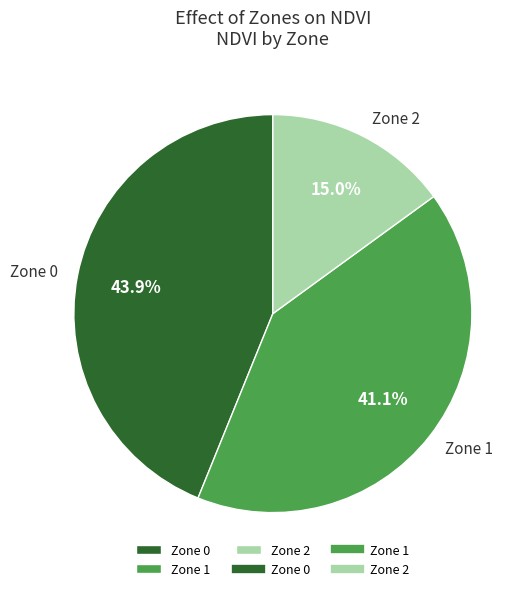

How much of the chart is everything except Zone 2?

85.0%